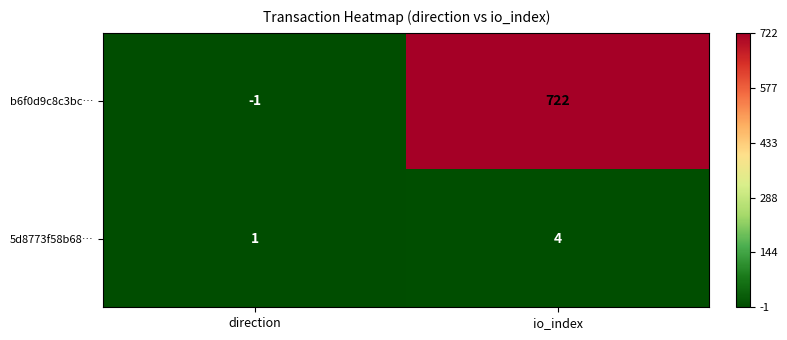

How many data points does each series have?

2